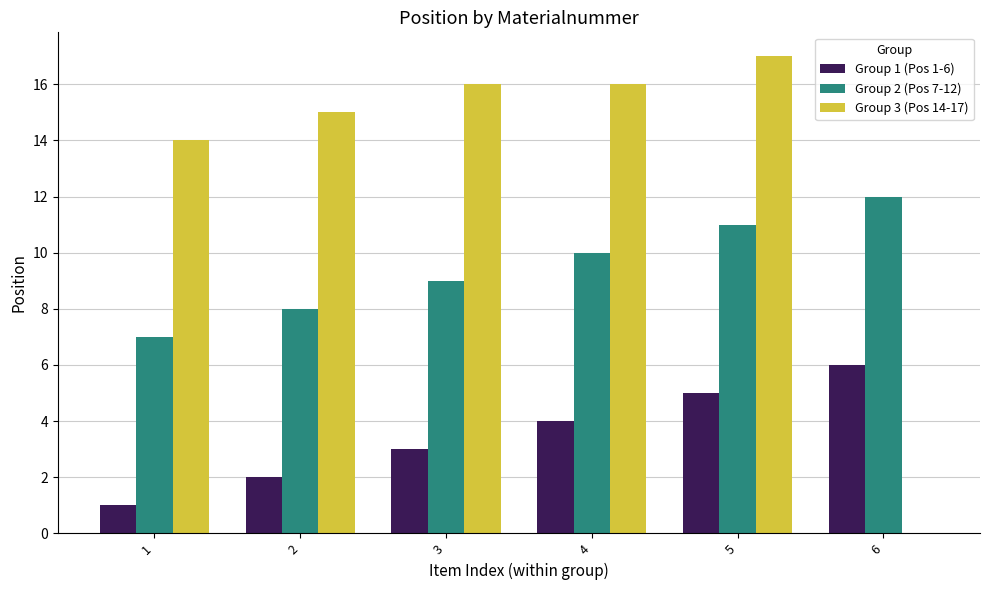

Which series has the widest spread of values?

Group 3 (Pos 14-17)